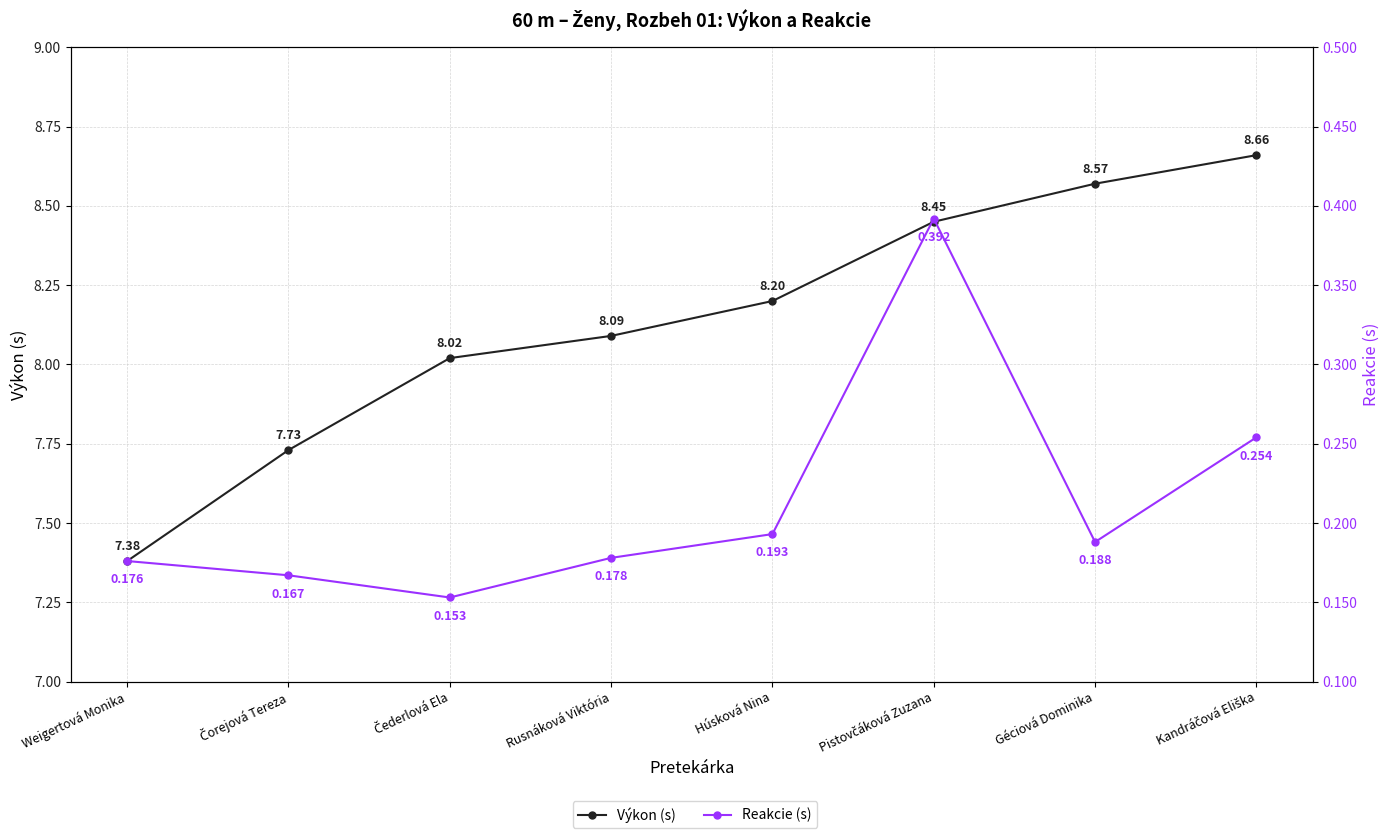

What is the difference between the Výkon (s) values at Čorejová Tereza and Húsková Nina?

0.5